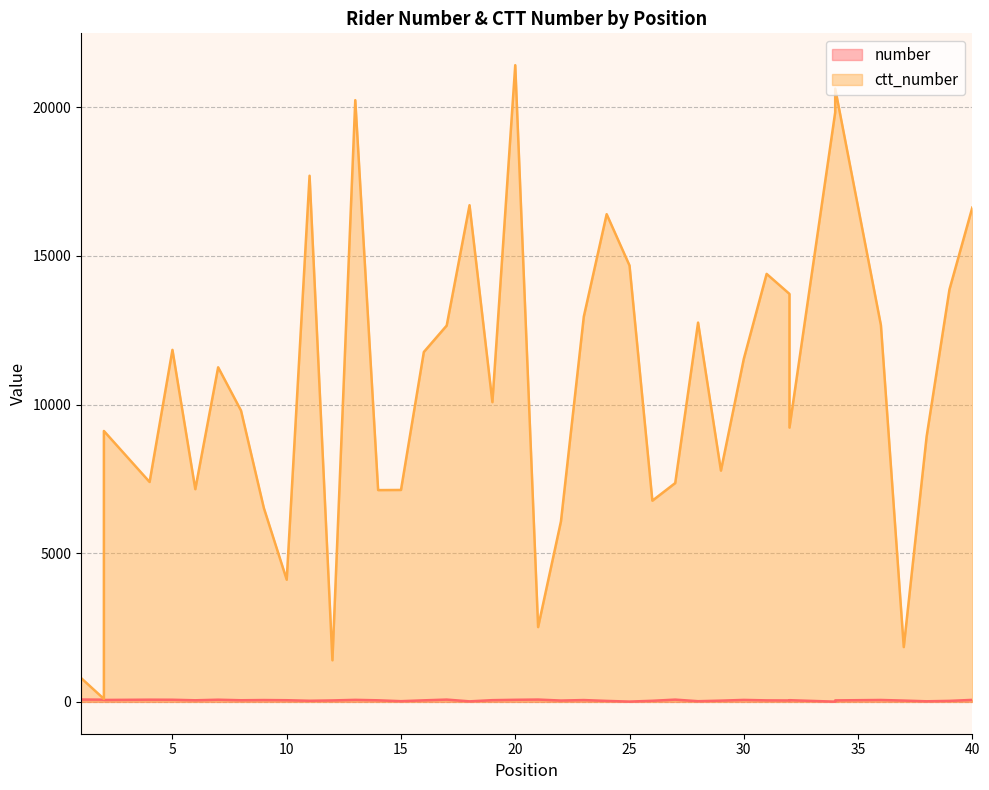

Which category has the highest value across all series?

20